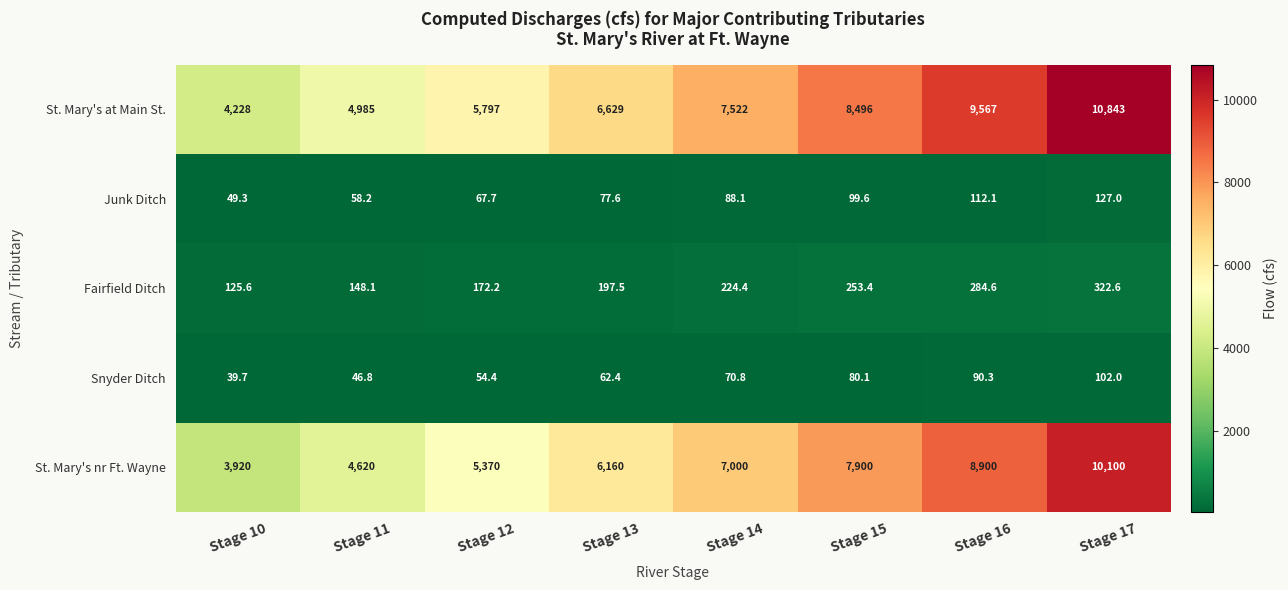

Between Stage 12 and Stage 17, which series saw the biggest shift?

St. Mary's at Main St.